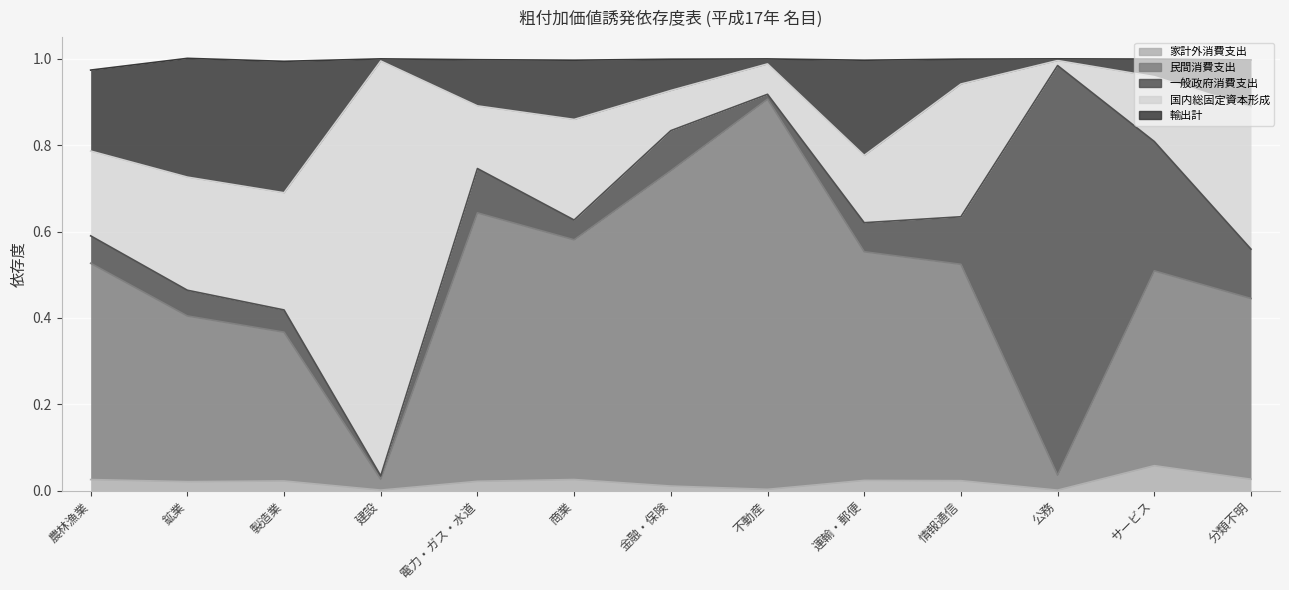

Does the chart display data point markers on the line(s)?

No